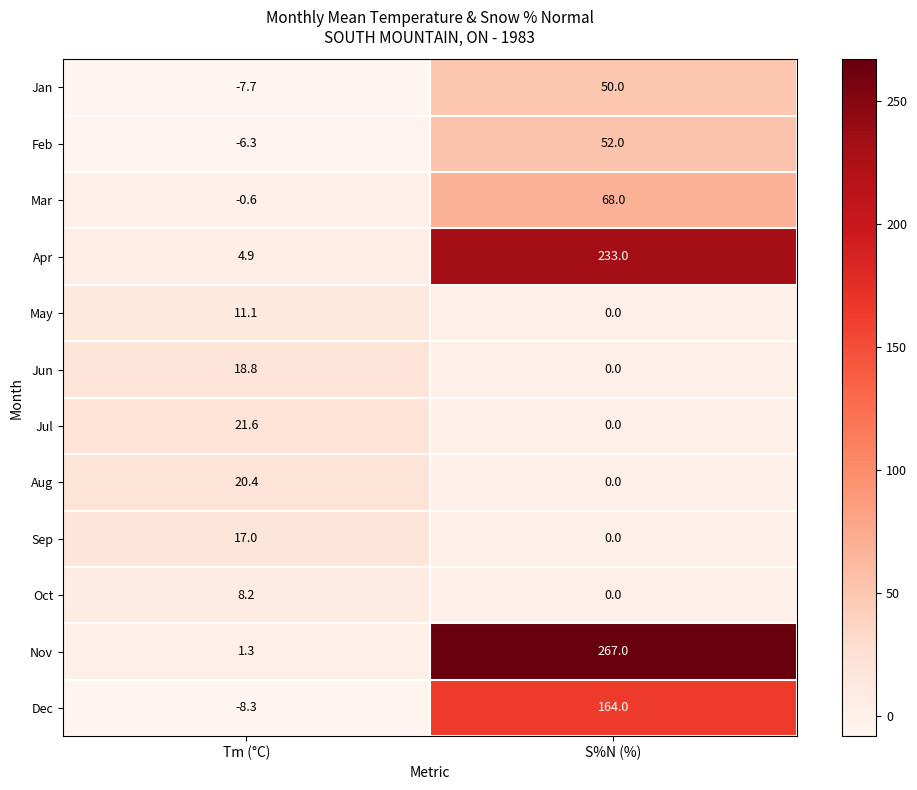

What is the minimum value shown in the chart?

-8.3